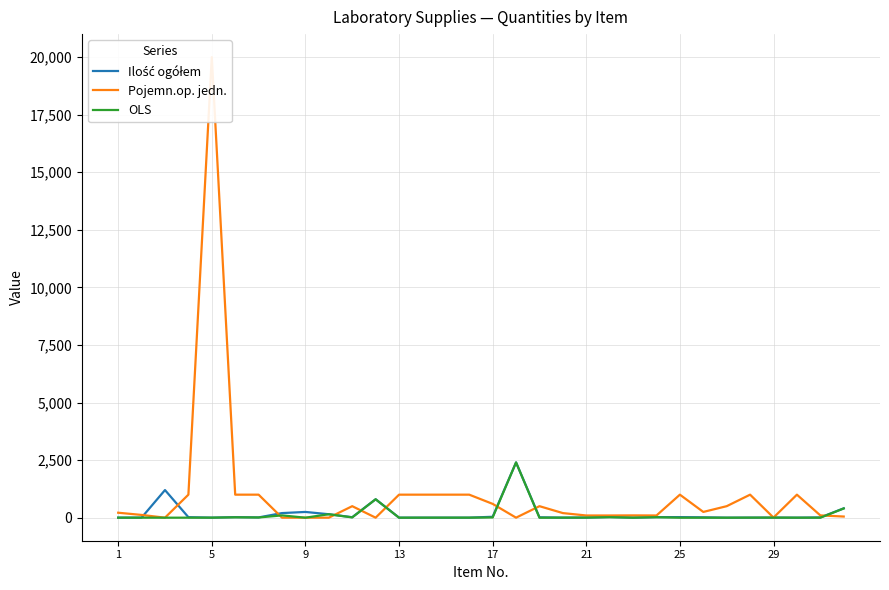

What is the approximate value of Ilość ogółem at 5?

3